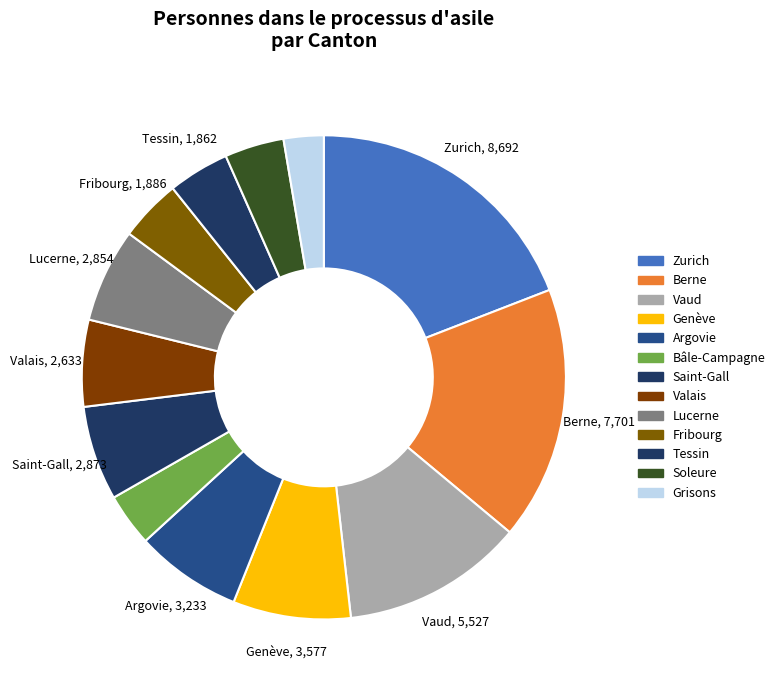

Is it true that Lucerne is 1% of the pie?

False